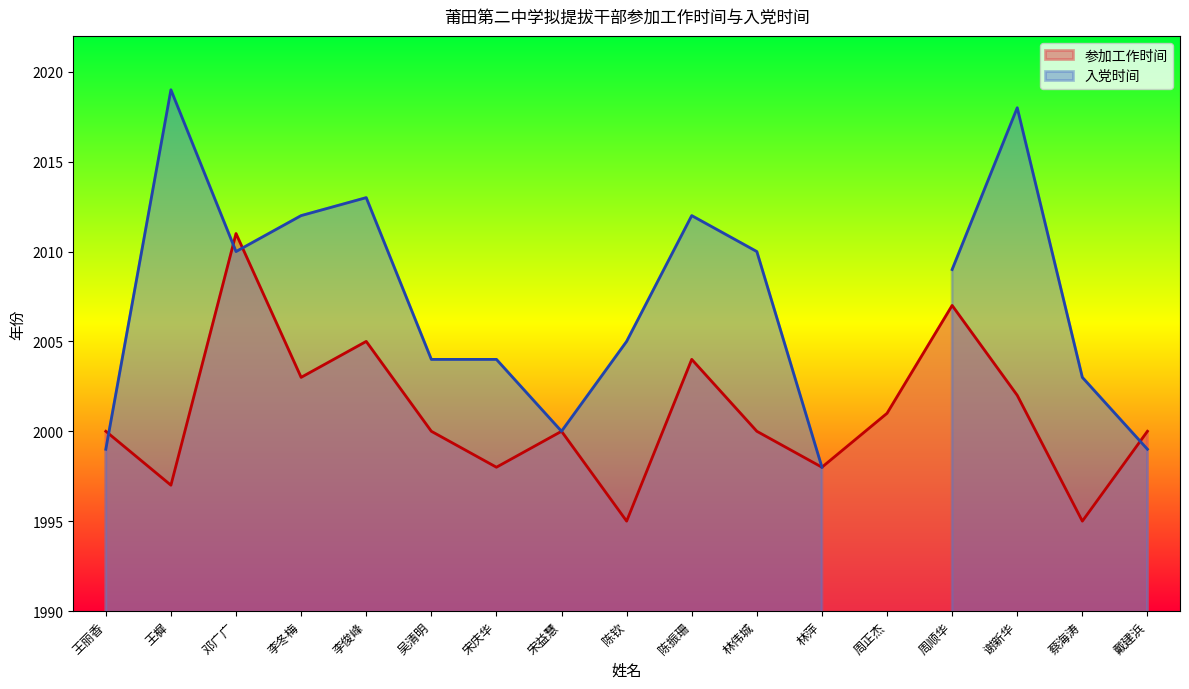

Where is the first local minimum?

王樨